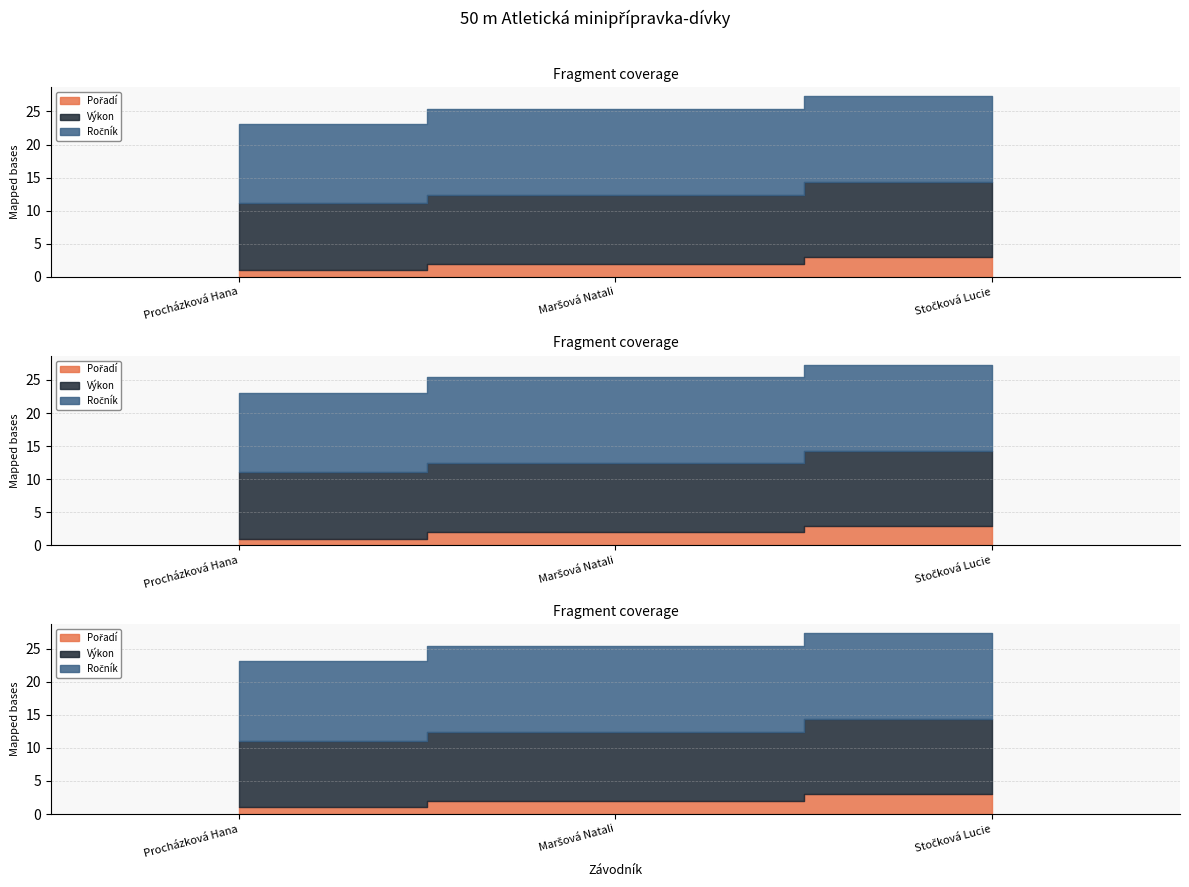

What are all the series names shown in the legend?

Pořadí, Výkon, Ročník